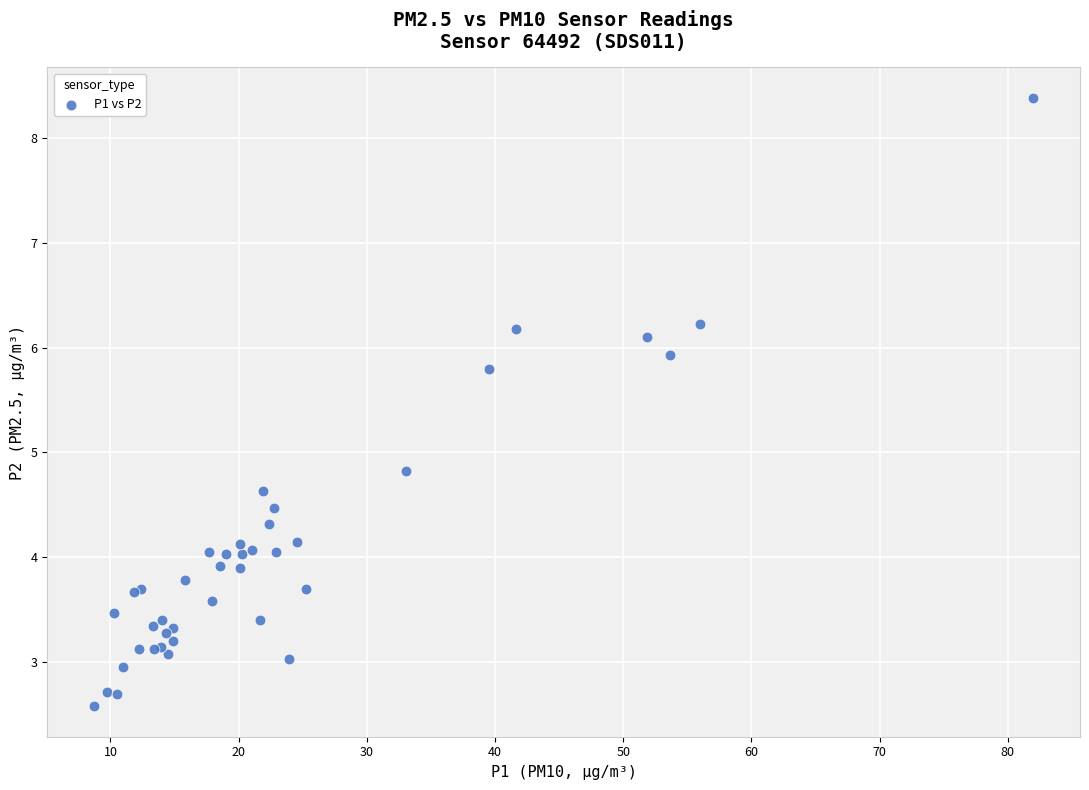

What Y value in the scatter plot is closest to 5?

4.8